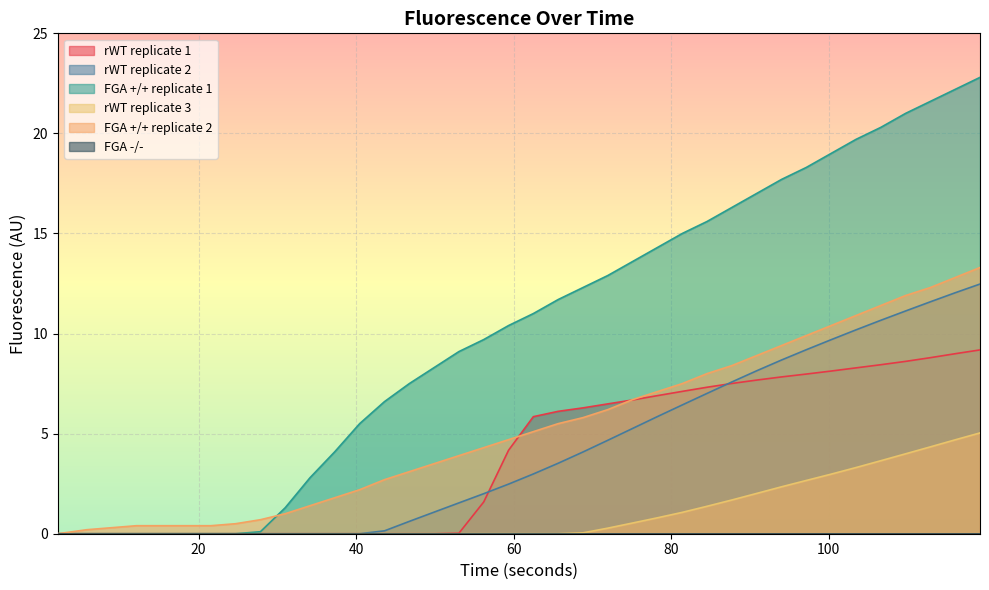

What is the difference between the FGA_pp_s2 values at 59.35 and 27.85?

4.0